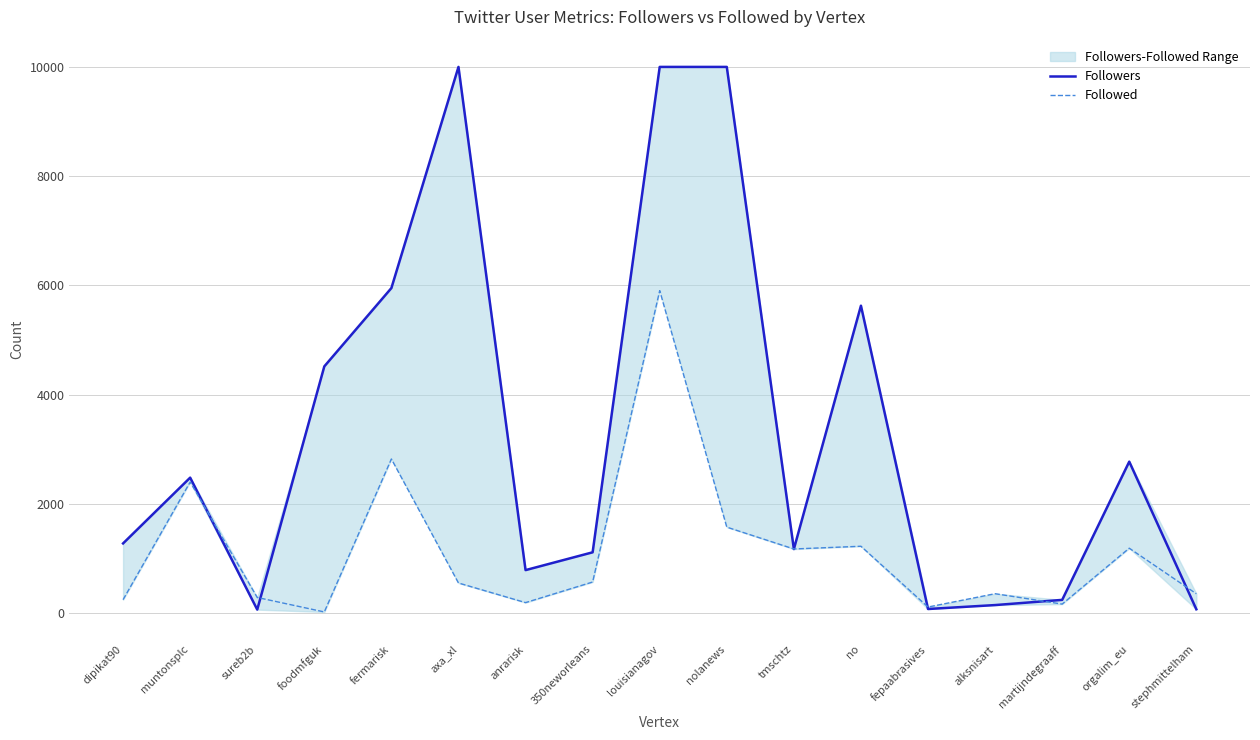

Which series has the widest spread of values?

Followers